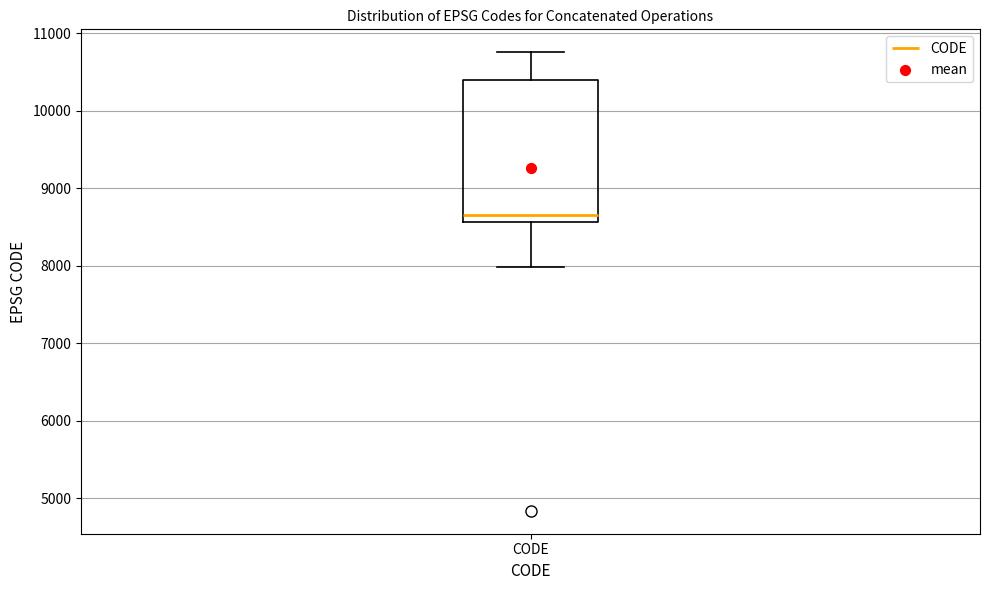

Transcribe this box plot: give where the median line is, the range the box spans, and where the two whiskers end, as read against the y-axis. The values are not printed on the chart, so give them approximately, as read against the axis.

median 8700, box 8600 to 10400, whiskers 8000 to 10800